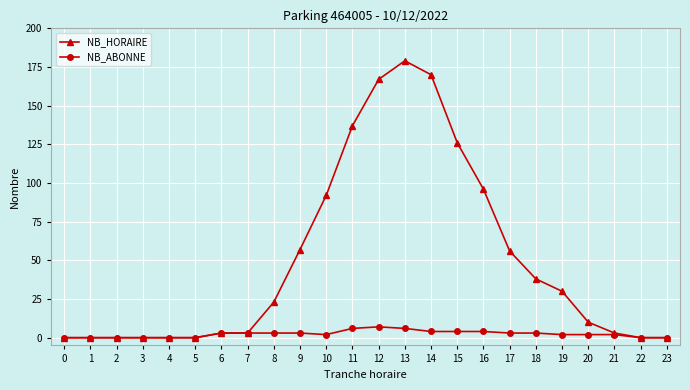

Which series has the widest spread of values?

NB_HORAIRE